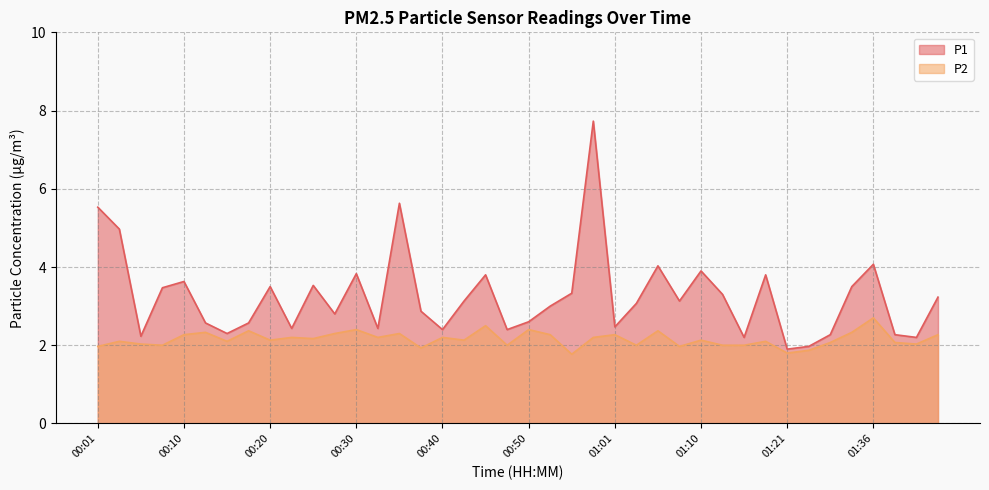

What is the sum of all P1 values?

130.0